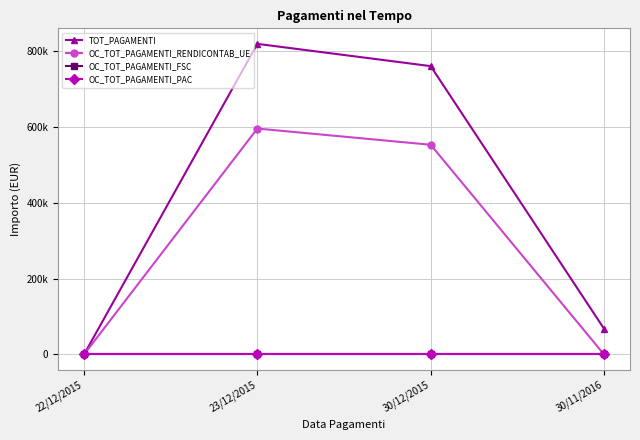

True or false: OC_TOT_PAGAMENTI_RENDICONTAB_UE has a value of 0.0 at 22/12/2015.

True